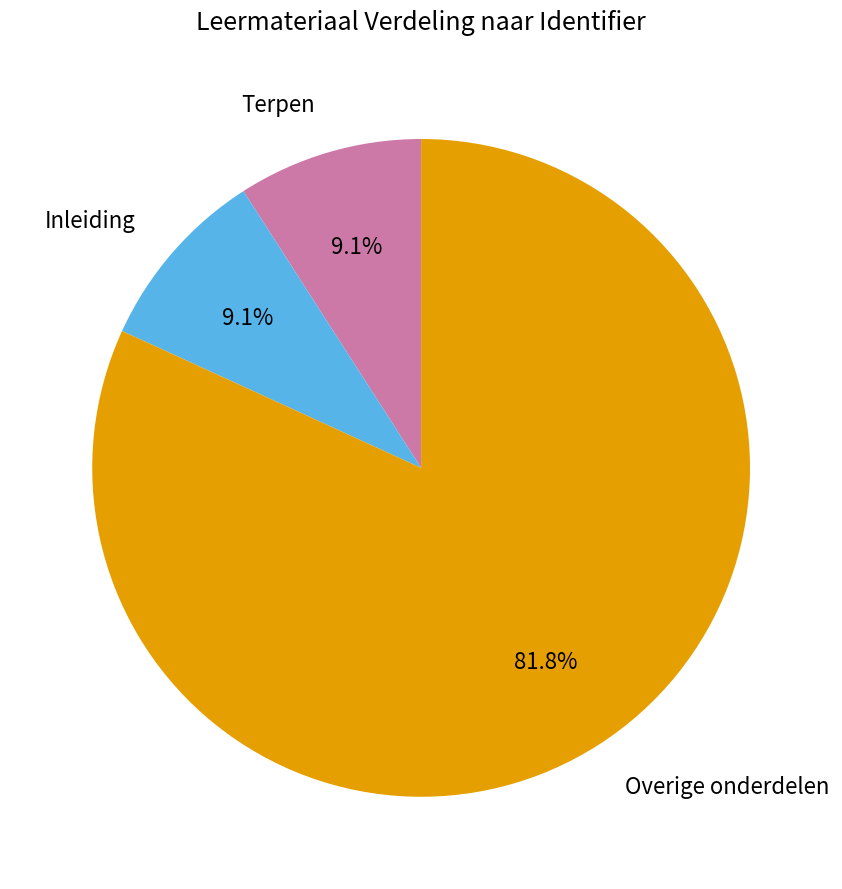

How many segments does this pie chart have?

3